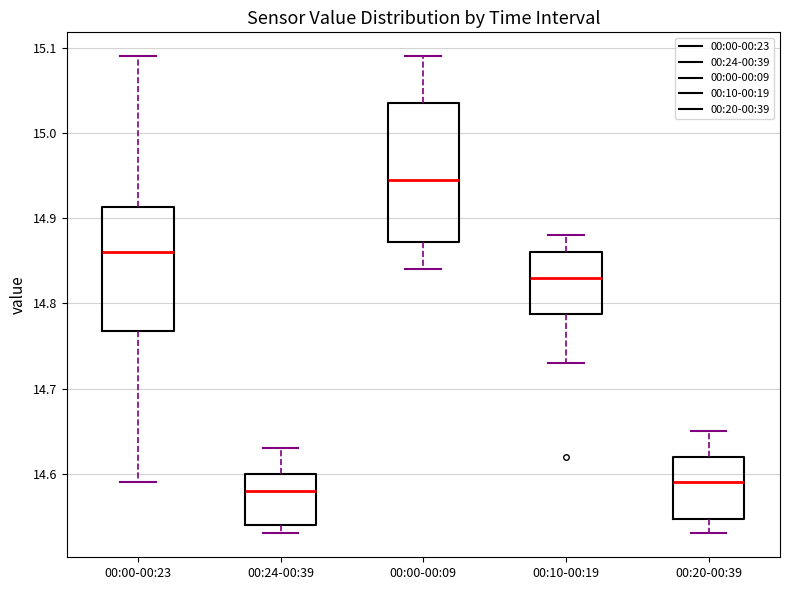

Reading left to right, transcribe this box plot: for each box, give where its median line is, the range the box spans, and where its two whiskers end, as read against the y-axis. The values are not printed on the chart, so give them approximately, as read against the axis.

00:00-00:23: median 14.86, box 14.77 to 14.91, whiskers 14.59 to 15.09
00:24-00:39: median 14.58, box 14.54 to 14.60, whiskers 14.53 to 14.63
00:00-00:09: median 14.95, box 14.87 to 15.04, whiskers 14.84 to 15.09
00:10-00:19: median 14.83, box 14.79 to 14.86, whiskers 14.73 to 14.88
00:20-00:39: median 14.59, box 14.55 to 14.62, whiskers 14.53 to 14.65